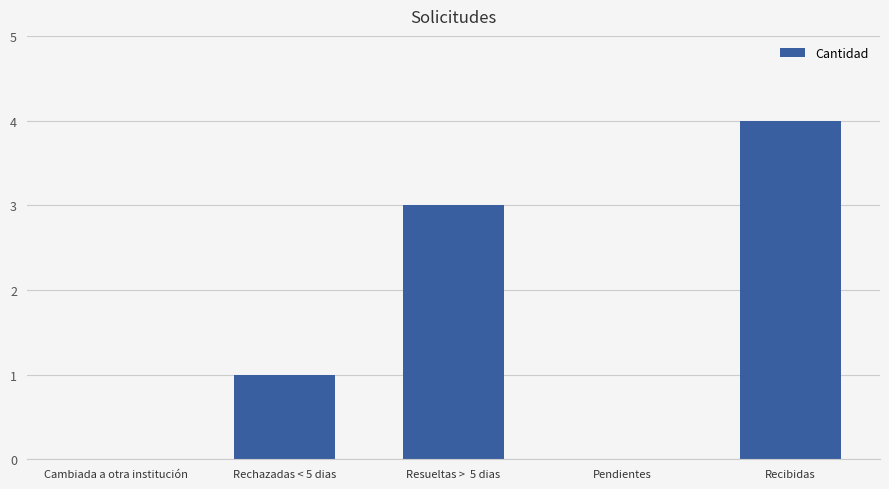

How many data points does each series have?

5